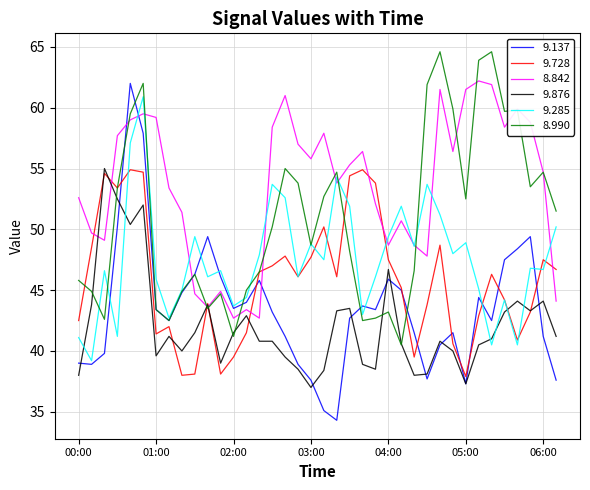

Which series has the largest range (max minus min)?

9.137